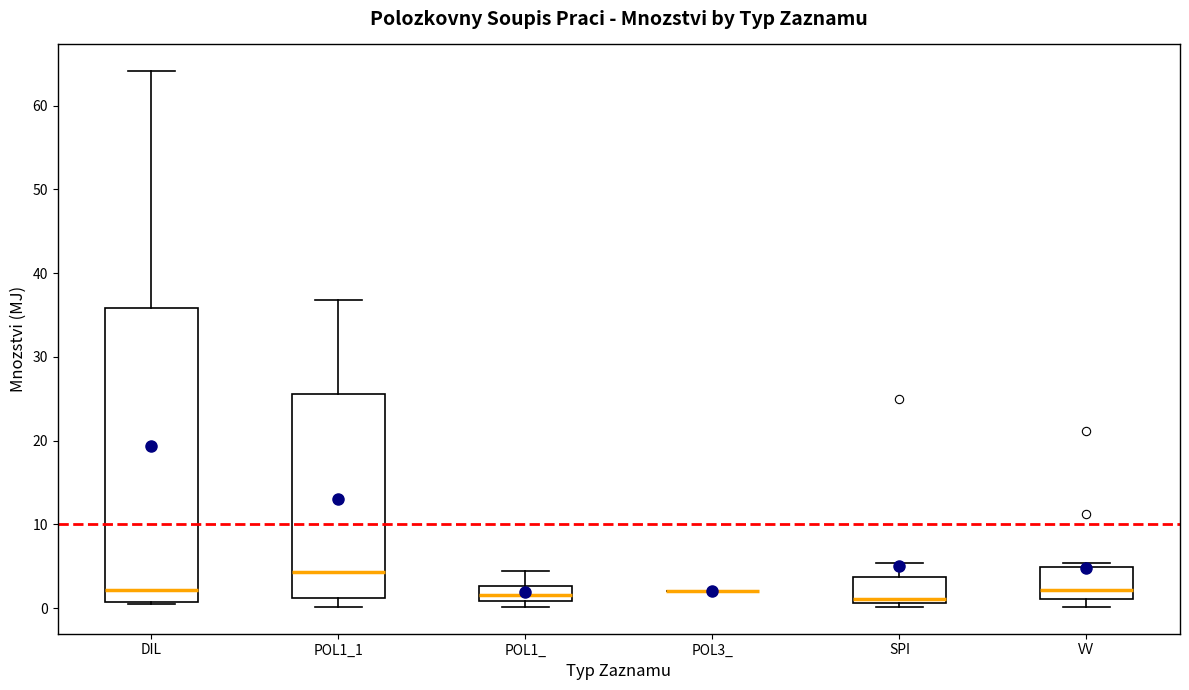

Reading left to right, transcribe this box plot: for each box, give where its median line is, the range the box spans, and where its two whiskers end, as read against the y-axis. The values are not printed on the chart, so give them approximately, as read against the axis.

DIL: median 2, box 1 to 36, whiskers 0 to 64
POL1_1: median 4, box 1 to 26, whiskers 0 to 37
POL1_: median 2, box 1 to 3, whiskers 0 to 5
POL3_: box collapsed to a line at 2, whiskers 2 to 2
SPI: median 1 (just above the box's lower edge), box 1 to 4, whiskers 0 to 5
VV: median 2, box 1 to 5, whiskers 0 to 5 (just above the box's upper edge)